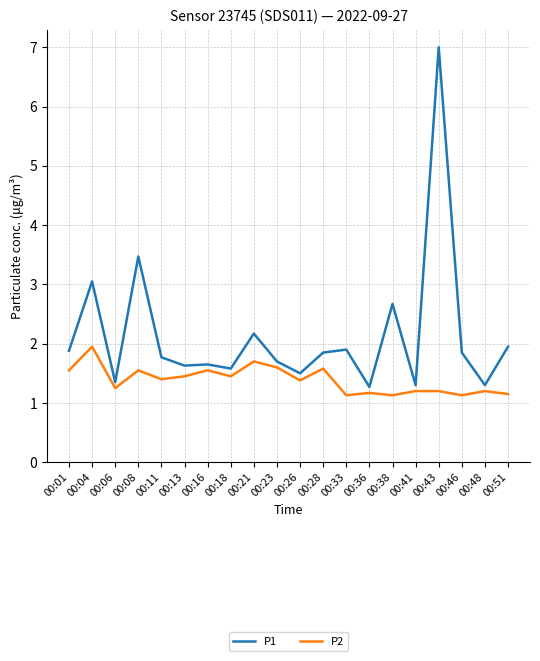

Is the value of P2 at 00:51 greater than the value of P1 at 00:36?

No